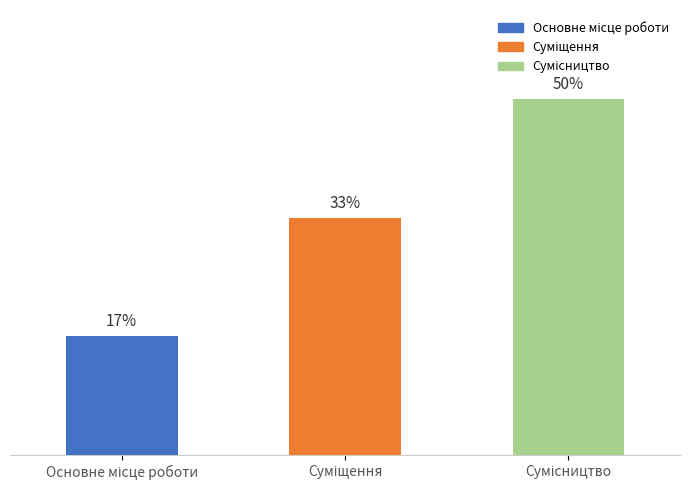

What is the ratio of the value at Сумісництво to the value at Основне місце роботи?

3.0